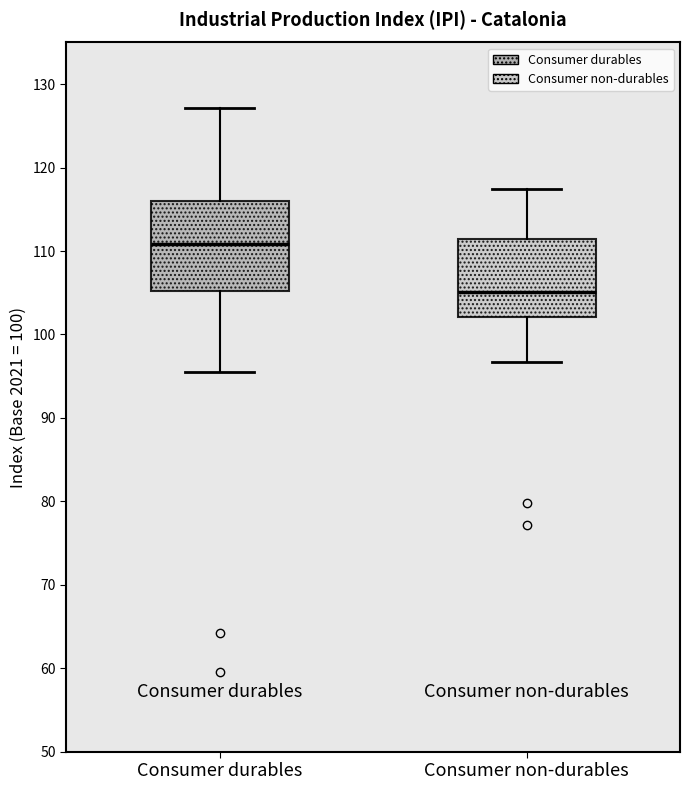

Which box is the tallest, from its lower edge to its upper edge?

Consumer durables